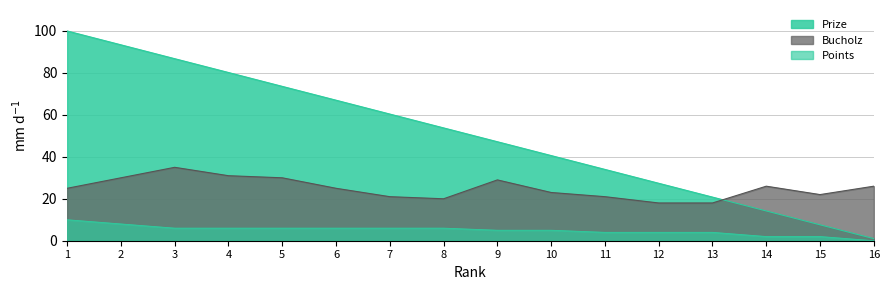

What is the total value across all series at 2?

131.4